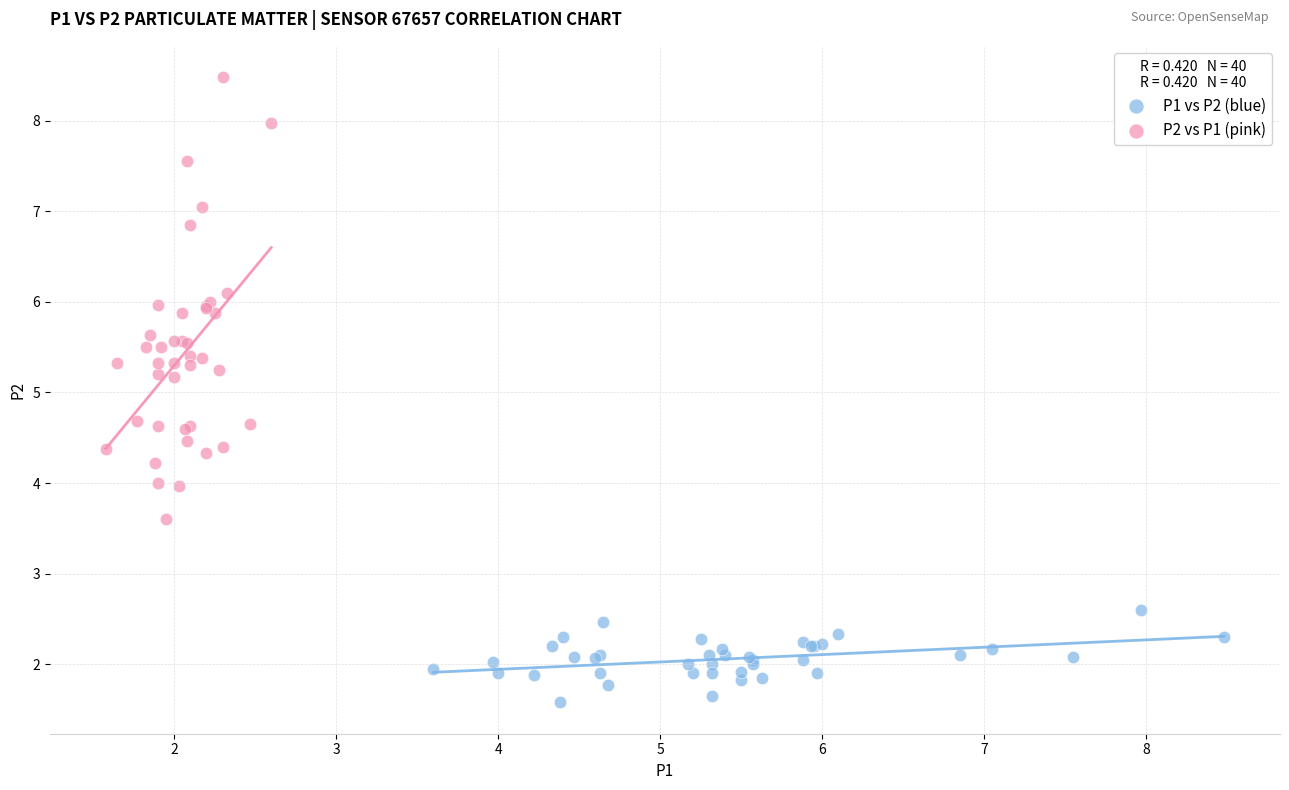

What are all the series names shown in the legend?

P1 vs P2 (blue), P2 vs P1 (pink)